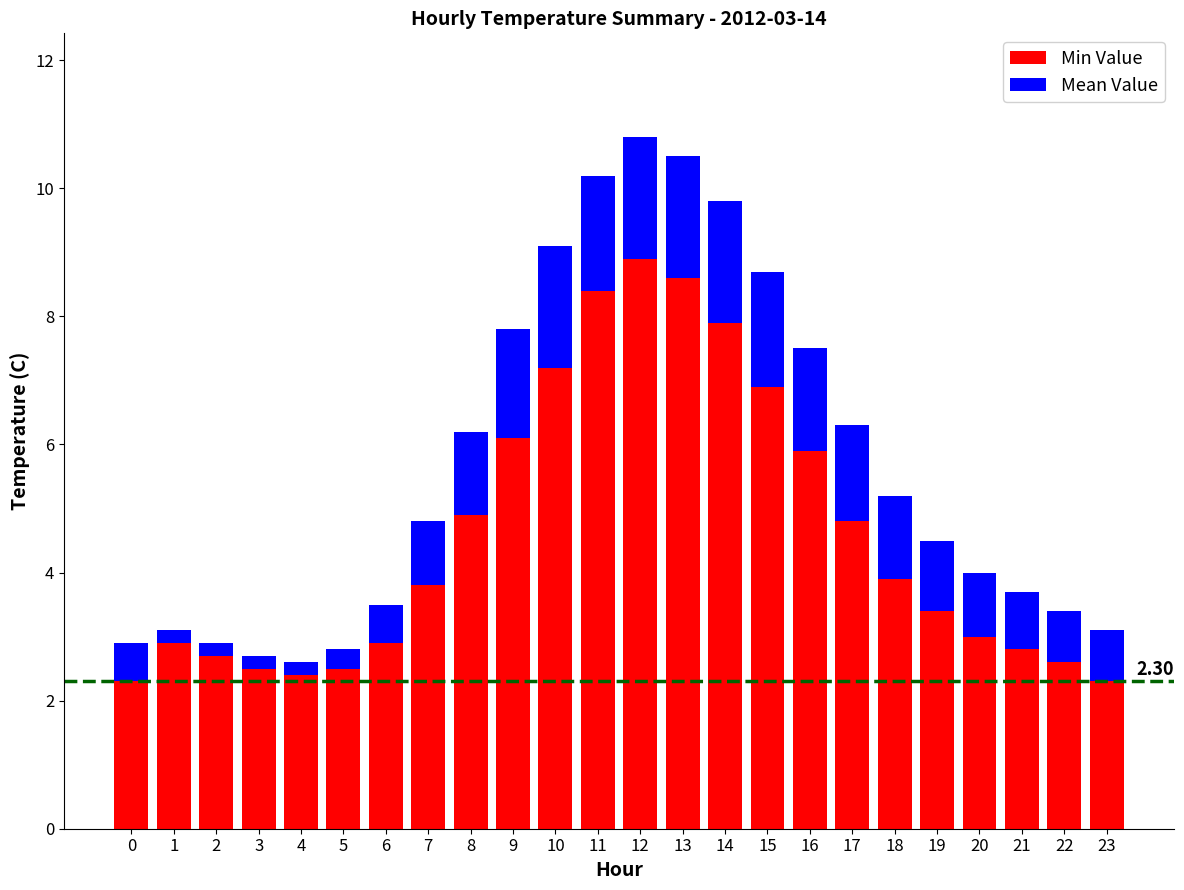

How many distinct data groups are displayed?

2